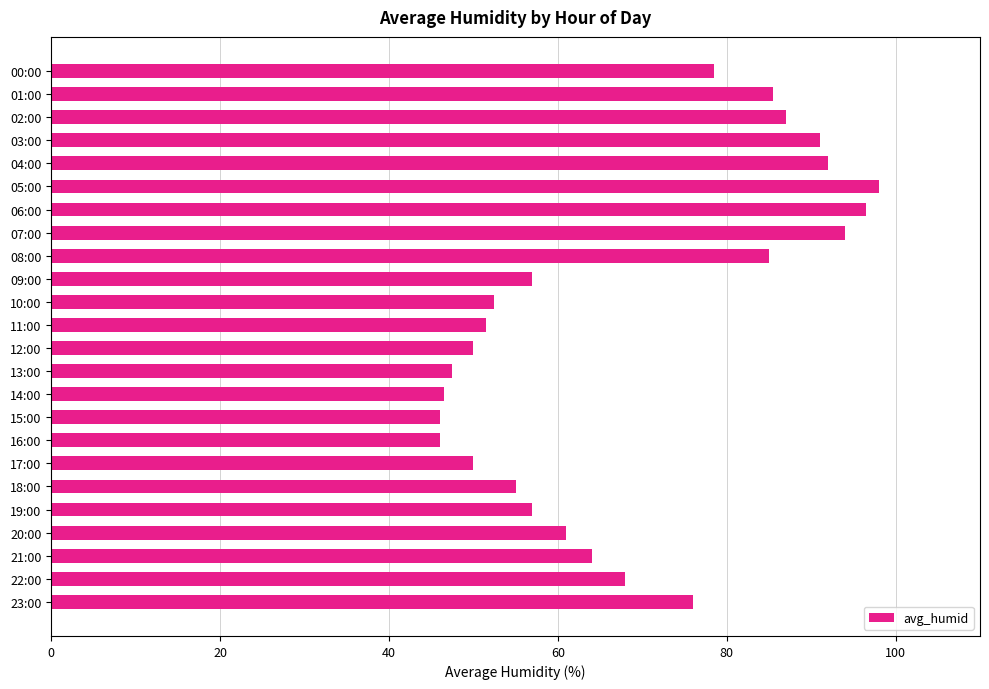

What is the change in value from 06:00 to 16:00?

-50.5